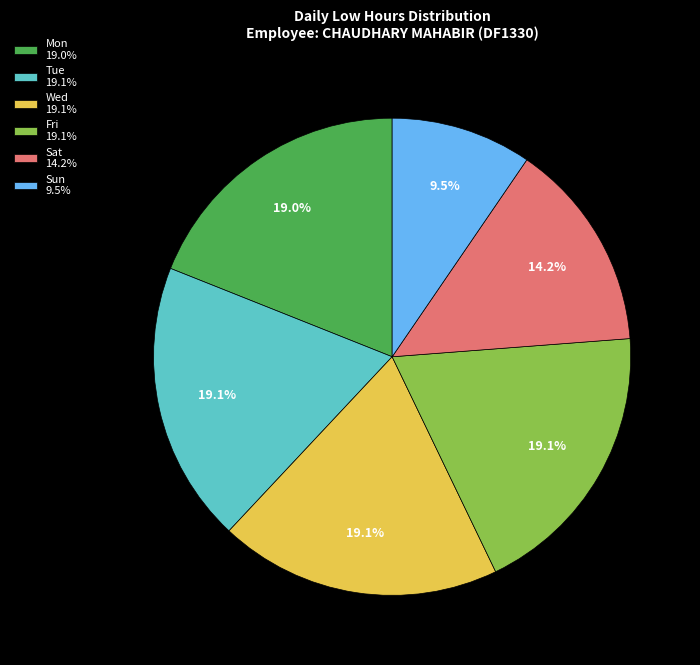

How many slices are in this pie chart?

6